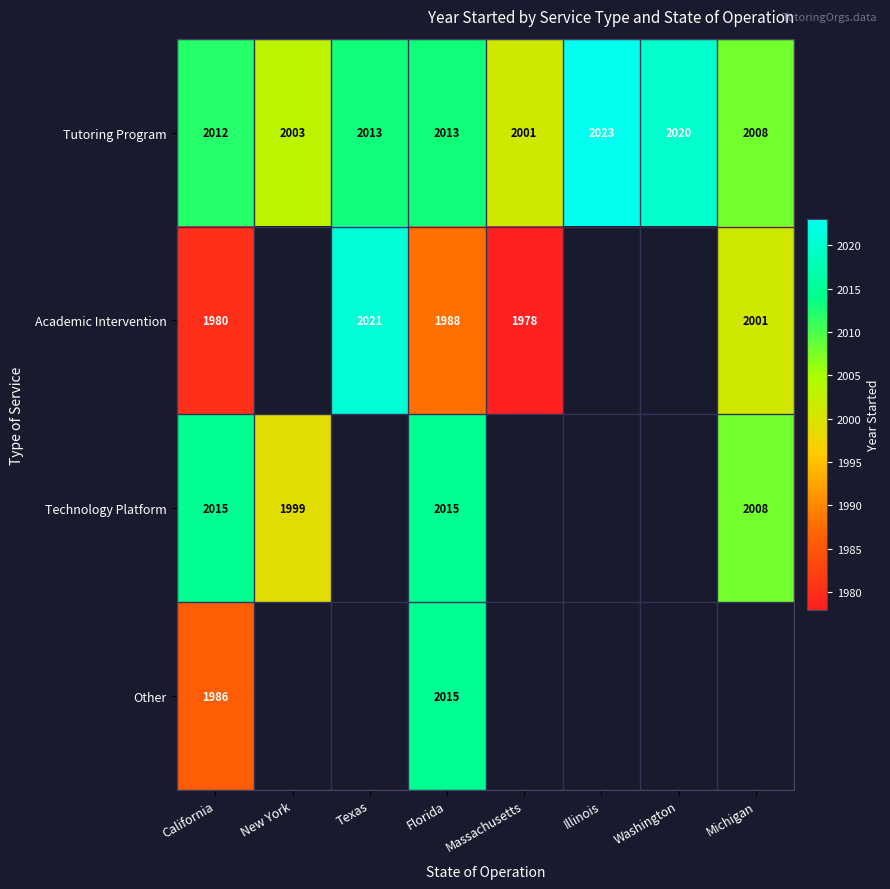

What is the highest value of the Tutoring Program series?

2023